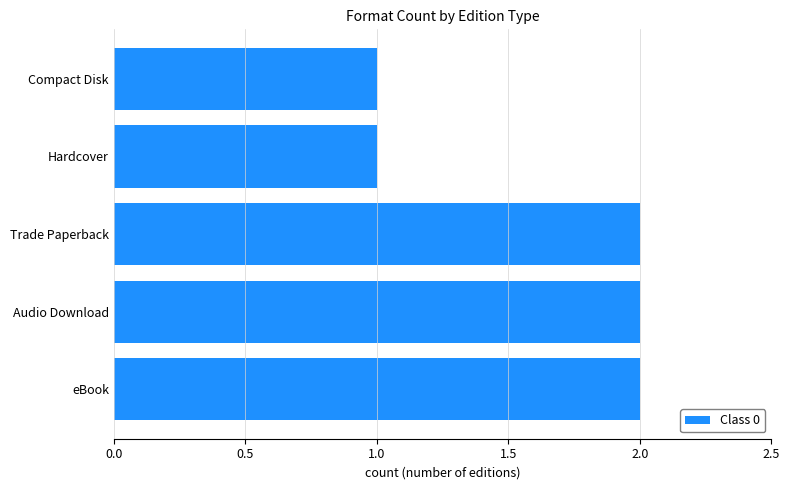

Reading bottom to top, transcribe all the data shown in this chart.

2	2	2	1	1